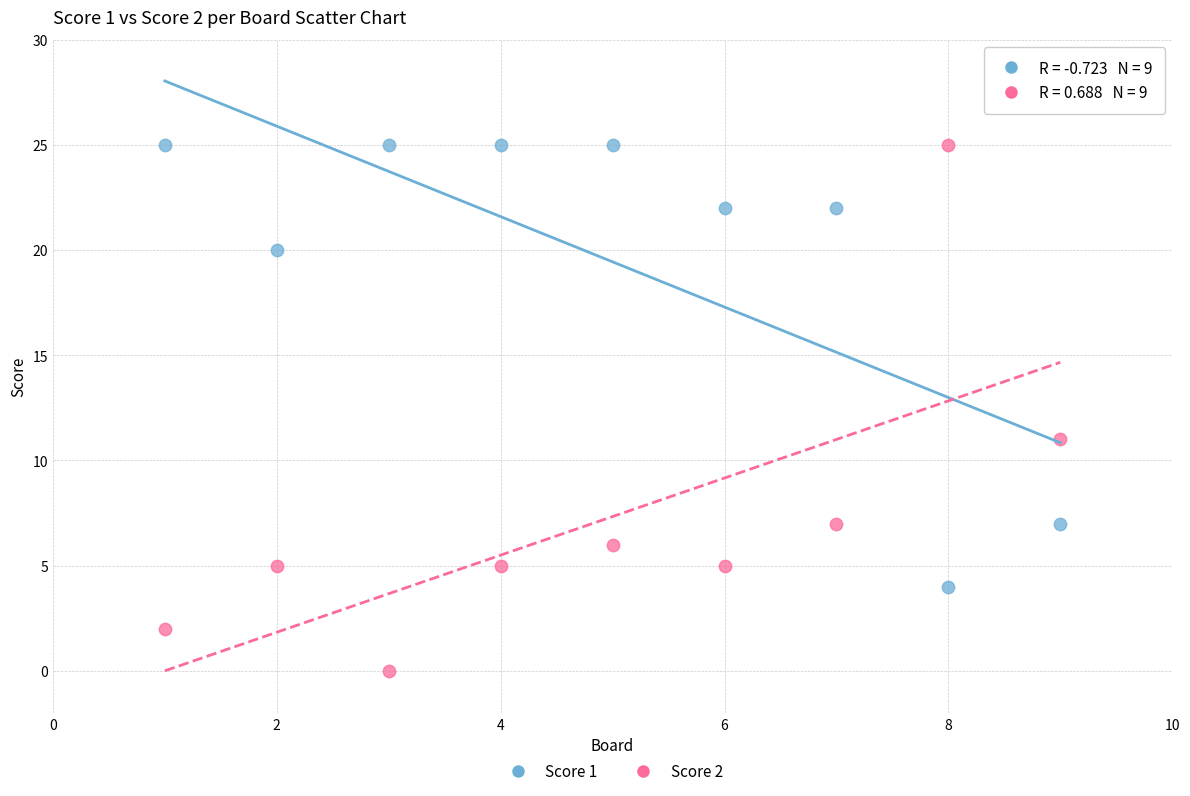

Across all series, what Y value is closest to 12?

11